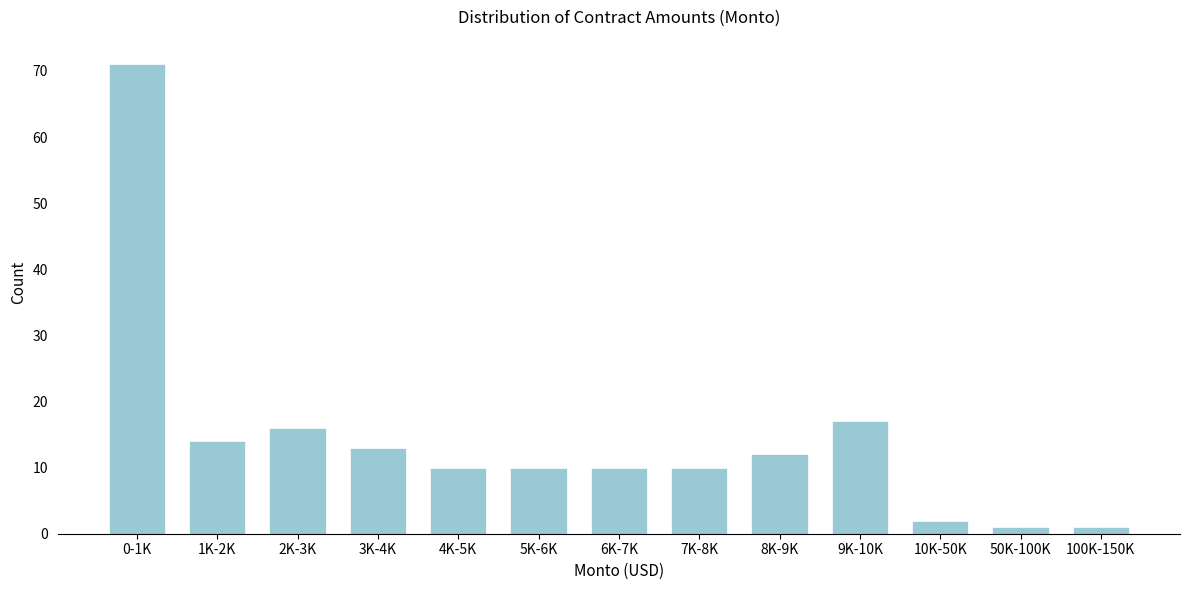

Reading right to left, transcribe all the data shown in this chart.

1	1	2	17	12	10	10	10	10	13	16	14	71